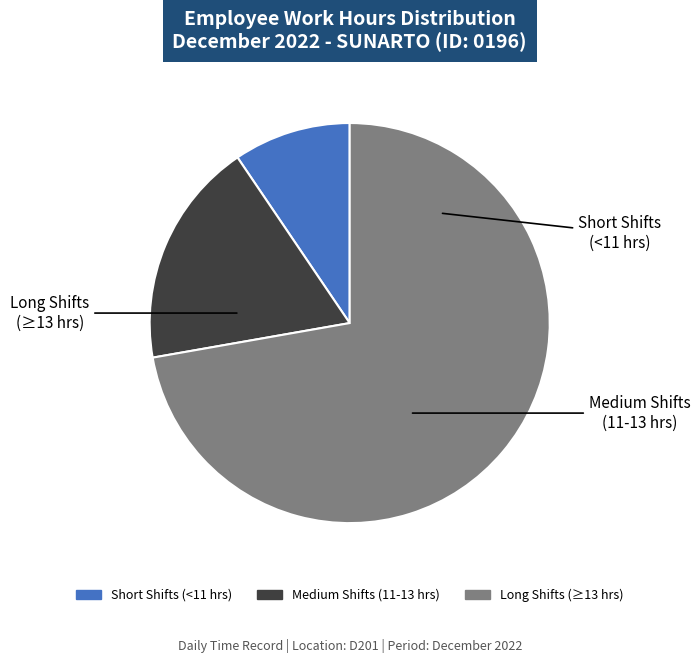

How many segments does this pie chart have?

3